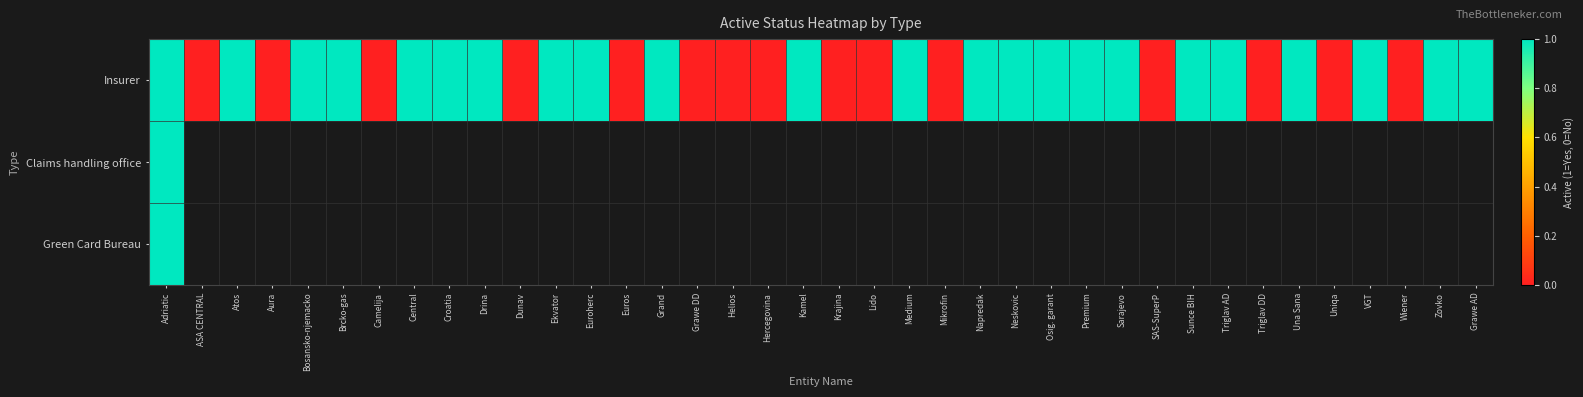

Where is Green Card Bureau nearest to the value 1?

Adriatic